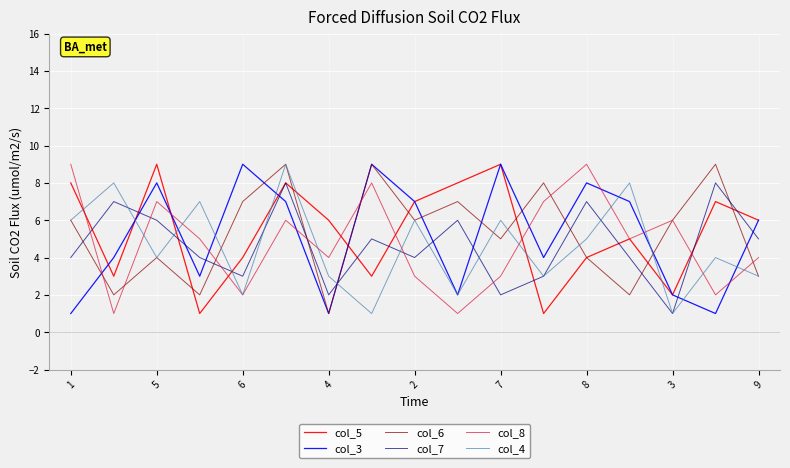

How many interior local peaks does the col_6 series have?

6